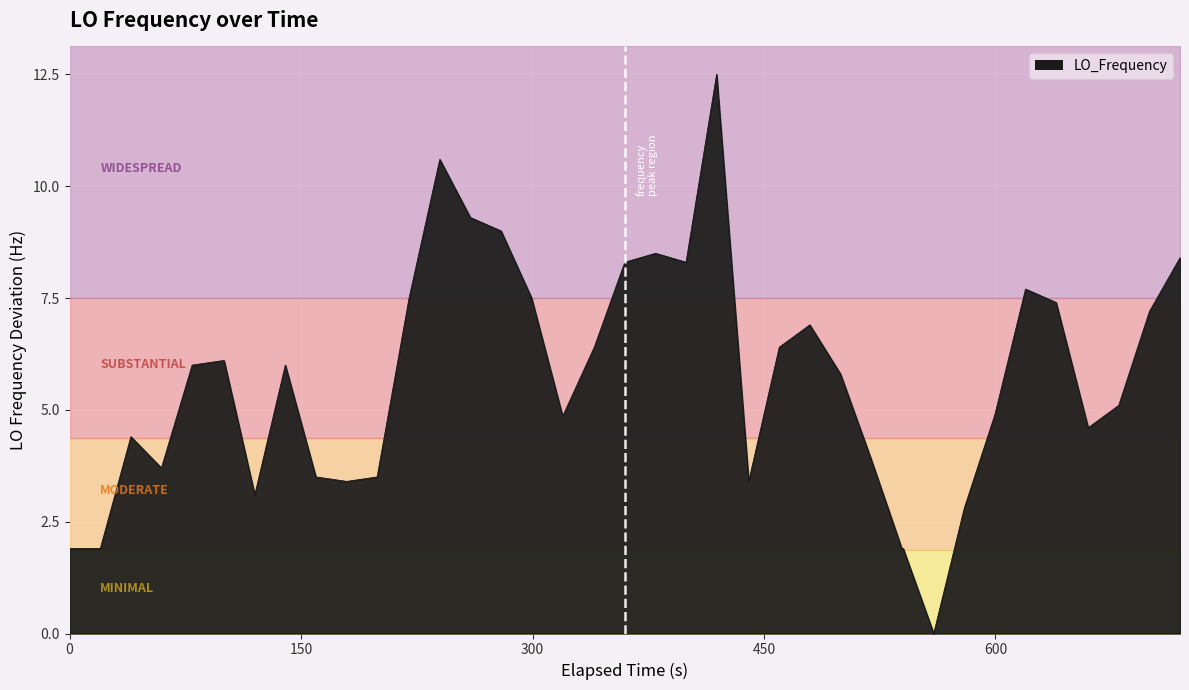

True or false: the data has more than 0 interior local peaks.

True